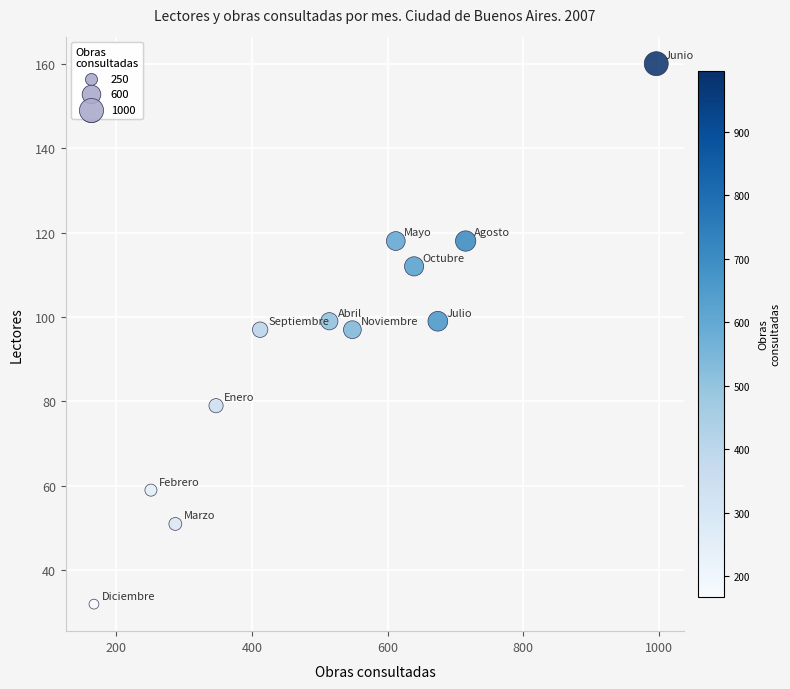

What is the average Y value?

93